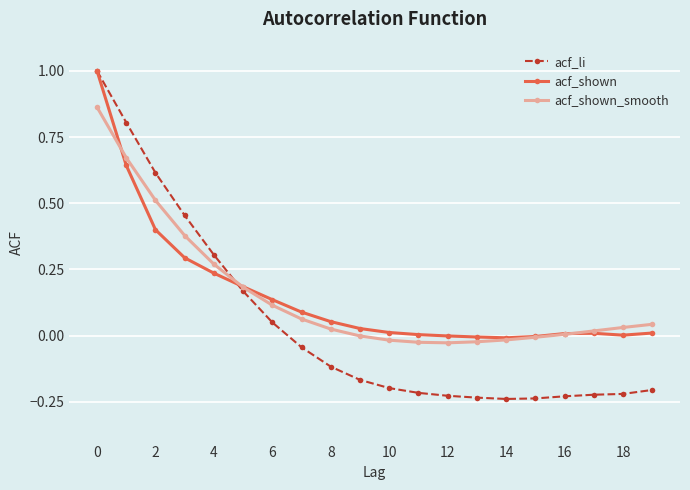

After their last crossing, which series has the higher values: acf_li or acf_shown_smooth?

acf_shown_smooth